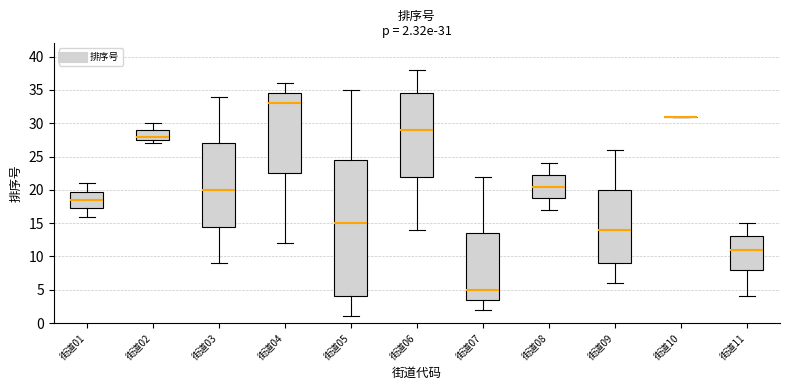

Which box is the tallest, from its lower edge to its upper edge?

街道05